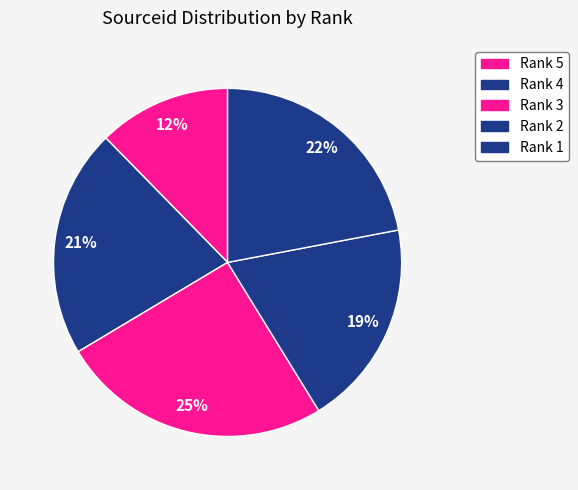

To the nearest percent, what percentage of the pie is Rank 5?

12%